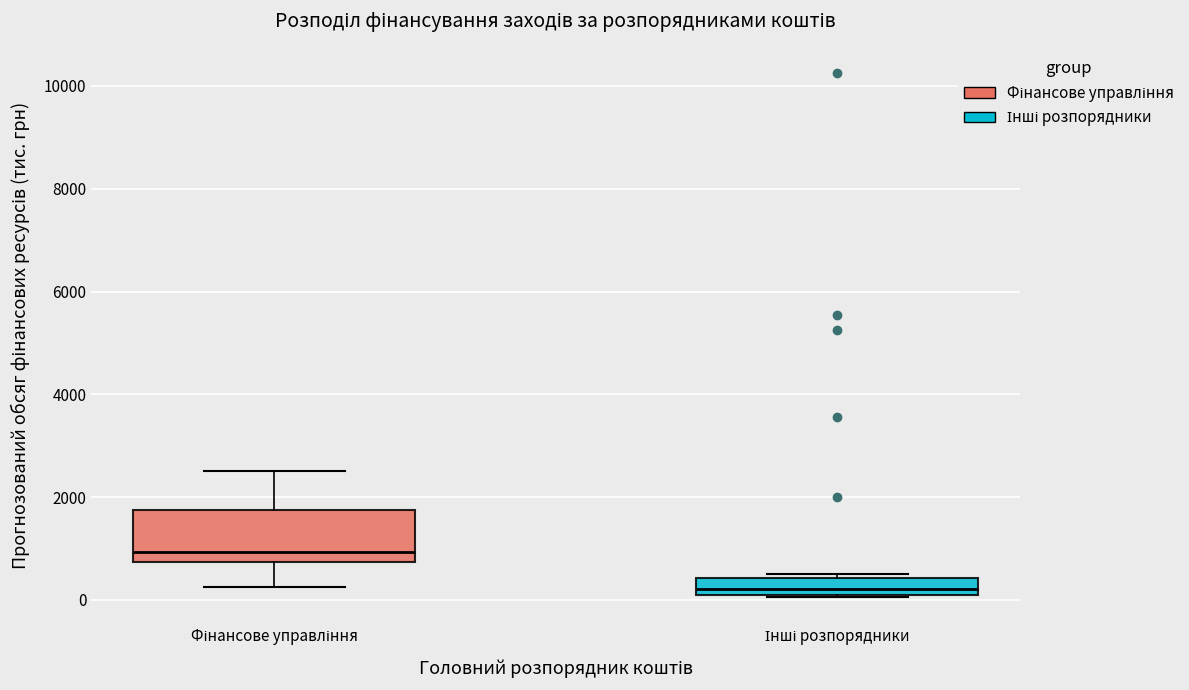

Reading left to right, read every box against the y-axis: the position of its median line, the range the box covers, and the ends of its whiskers. The values are not printed on the chart, so give them approximately, as read against the axis.

Фінансове управління: median 1000, box 800 to 1800, whiskers 200 to 2600
Інші розпорядники: median 200 (just above the box's lower edge), box 200 to 400, whiskers 0 to 600